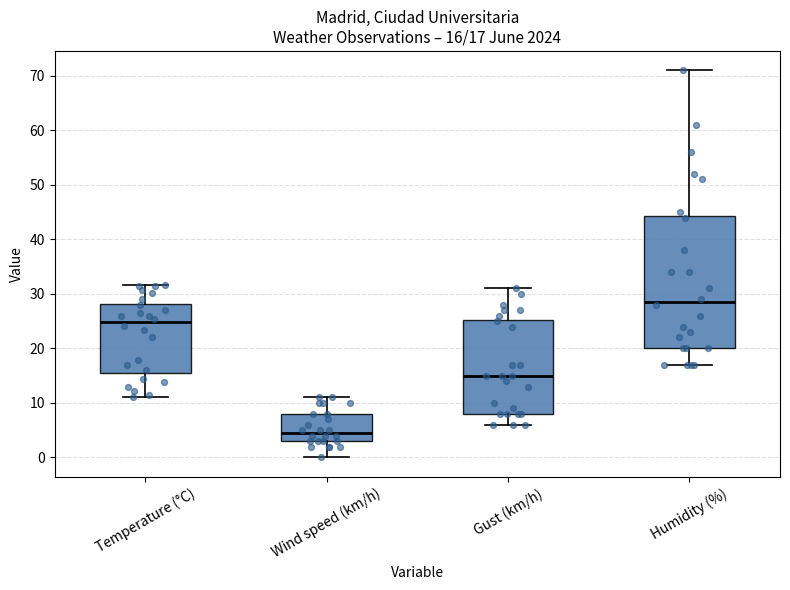

Which box has the lowest median line?

Wind speed (km/h)